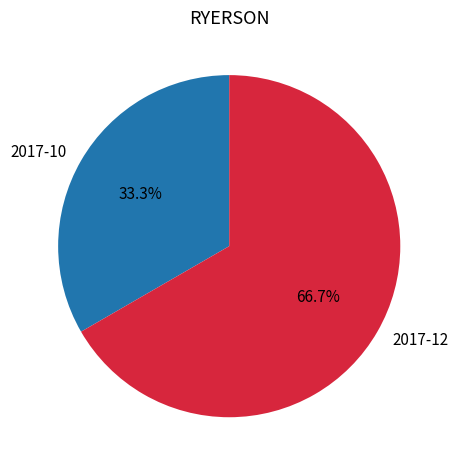

Which slice is the largest?

2017-12